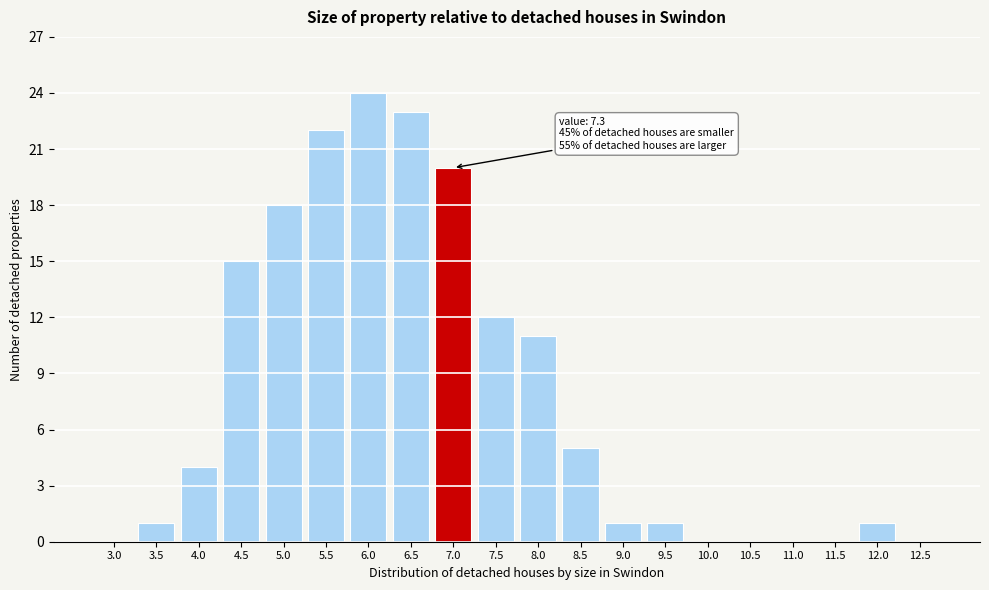

Reading left to right, transcribe all the data shown in this chart.

3.0=0	3.5=1	4.0=4	4.5=15	5.0=18	5.5=22	6.0=24	6.5=23	7.0=20	7.5=12	8.0=11	8.5=5	9.0=1	9.5=1	10.0=0	10.5=0	11.0=0	11.5=0	12.0=1	12.5=0